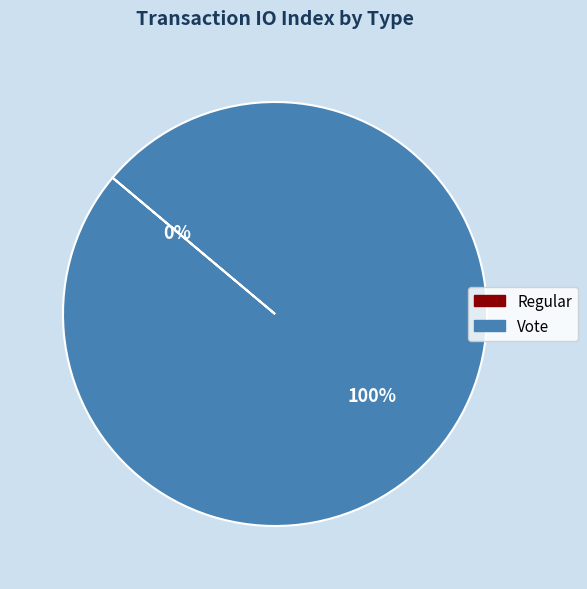

How many slices are in this pie chart?

2